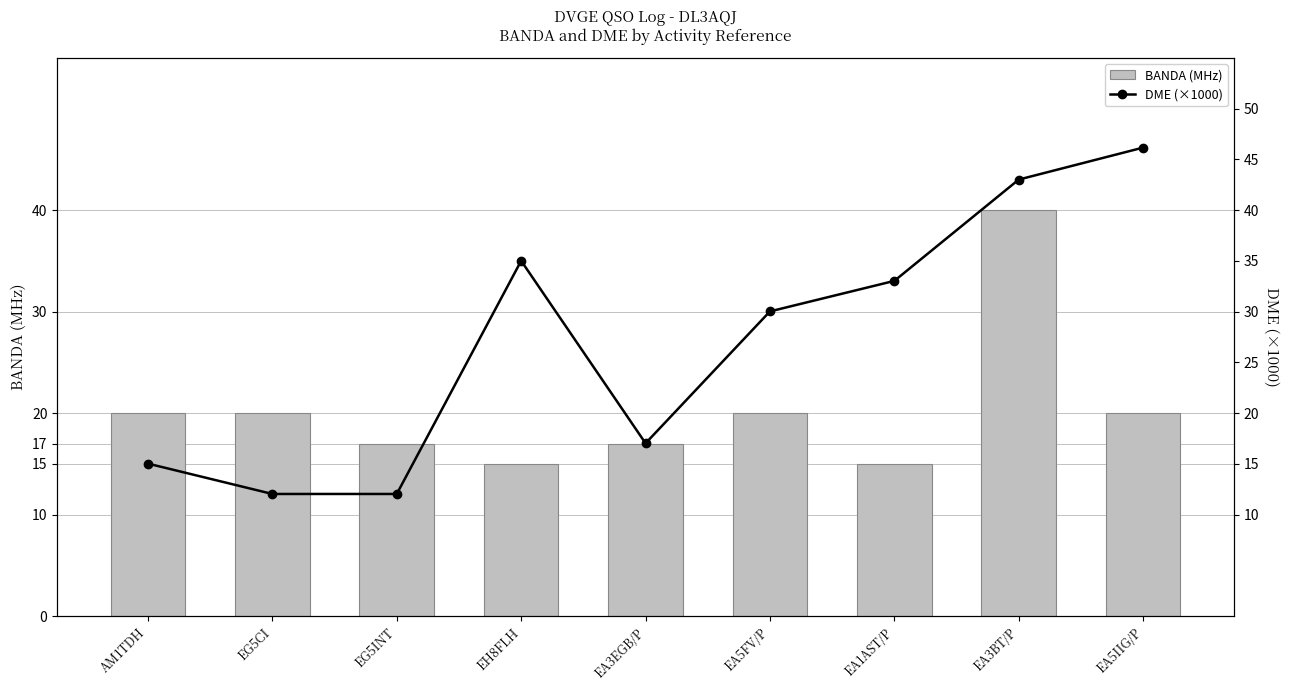

How many data points in BANDA are above 20?

1